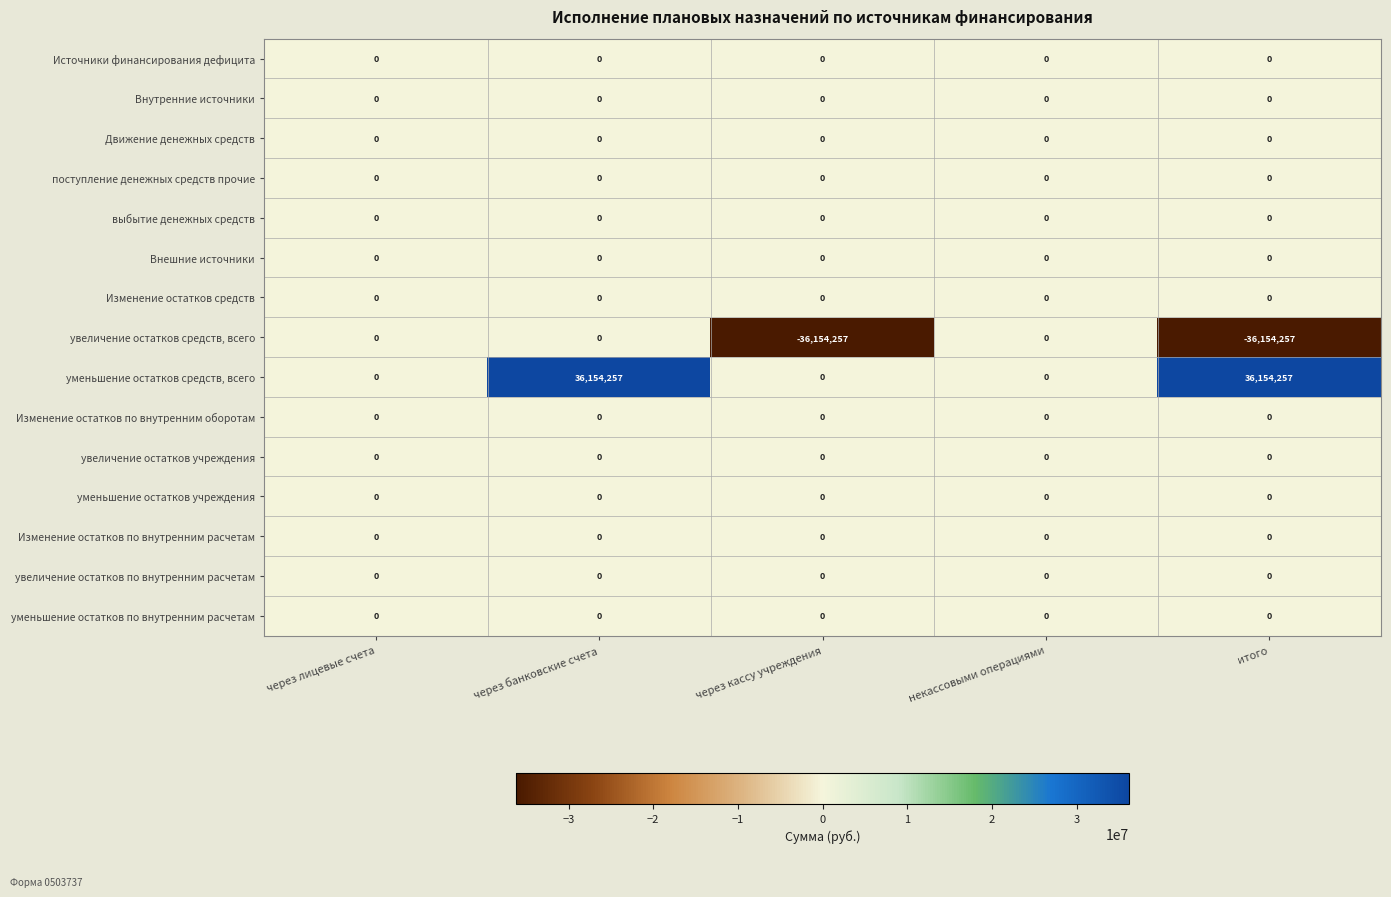

Which series has the largest total across all categories?

уменьшение остатков средств, всего